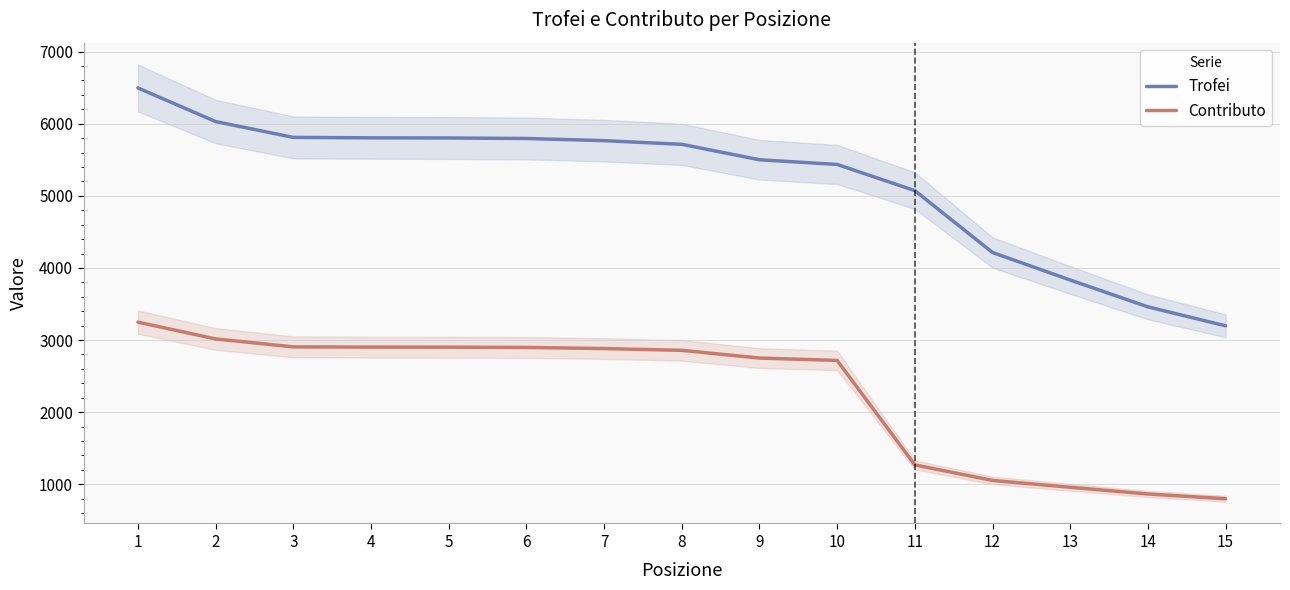

What is the value of the Contributo point at the 7th from the left?

2882